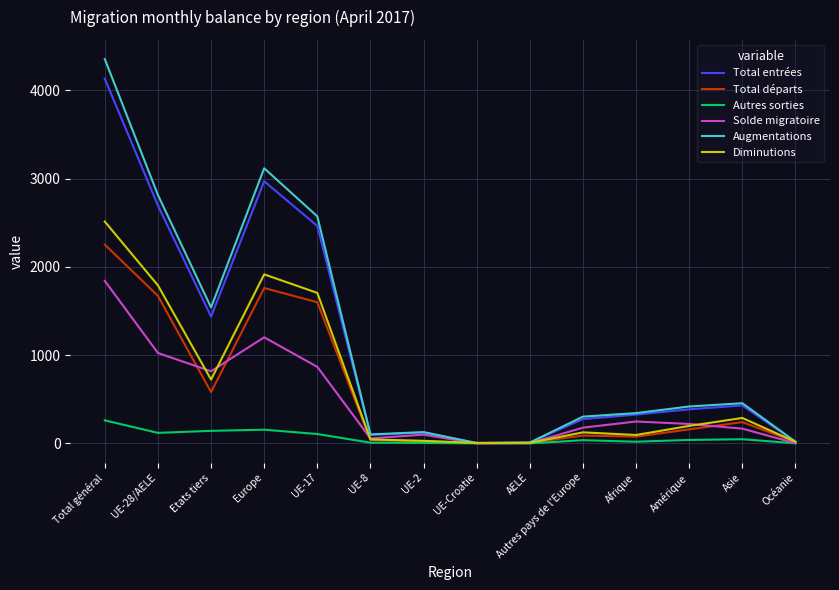

What is the total value across all series at Etats tiers?

5239